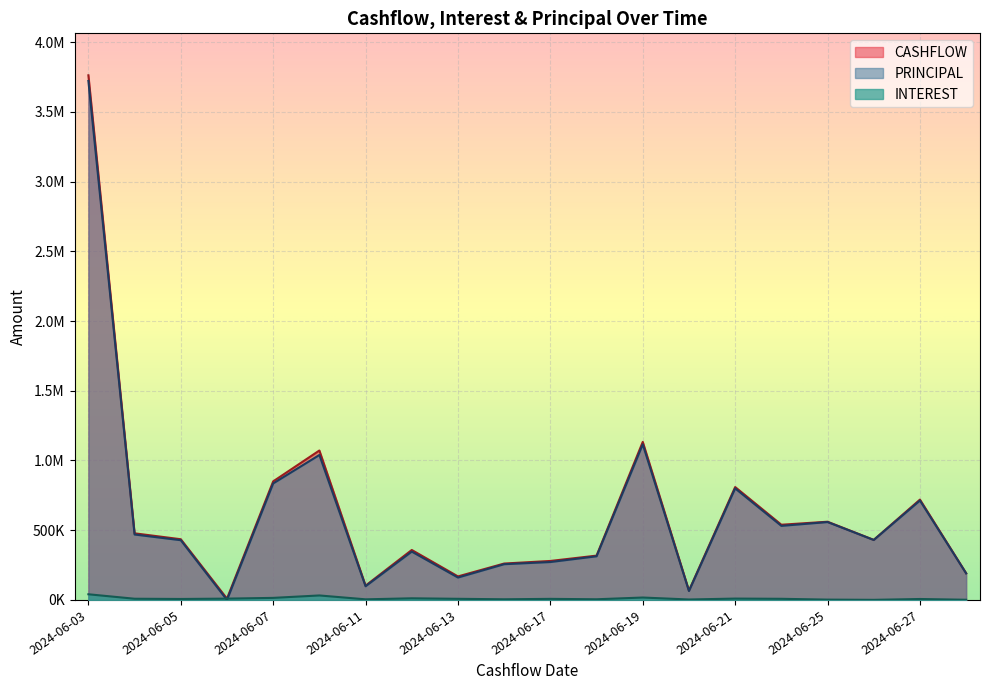

At 2024-06-05, list the series in order from largest to smallest.

CASHFLOW, PRINCIPAL, INTEREST